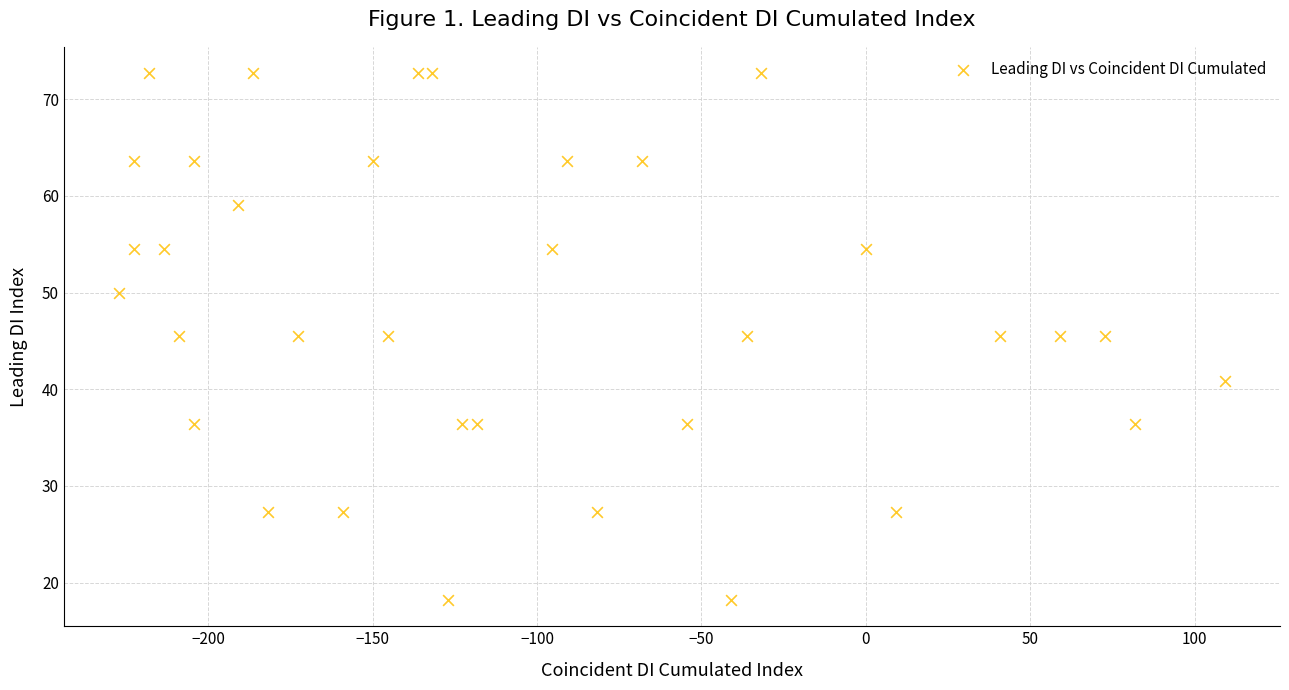

What is the range of Y values (max minus min)?

54.5